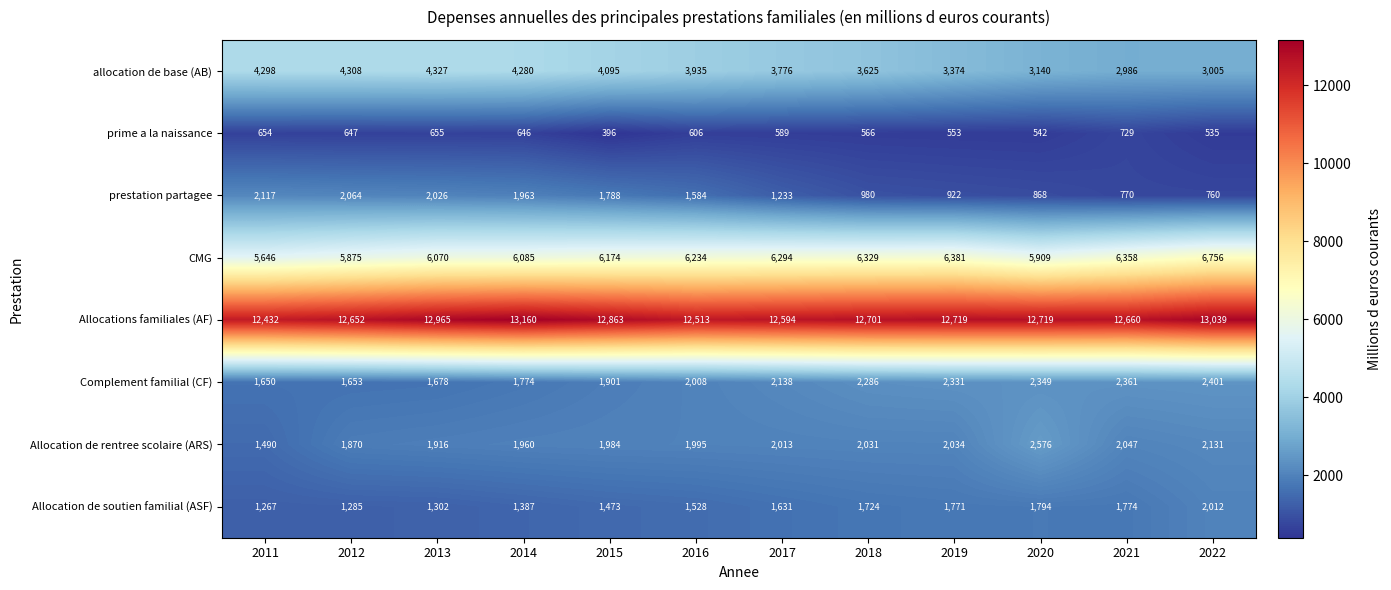

What is the highest value of the allocation de base (AB) series?

4327